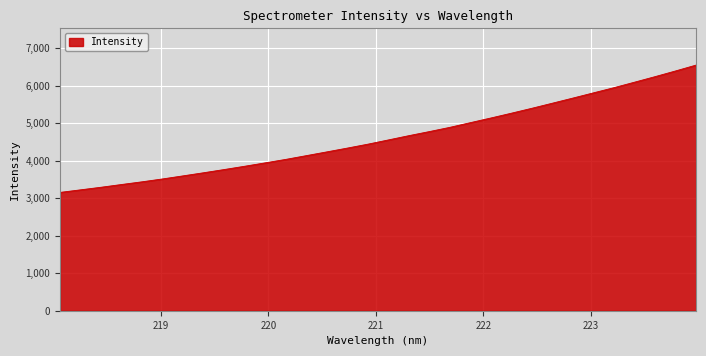

What is the minimum value shown in the chart?

3152.3